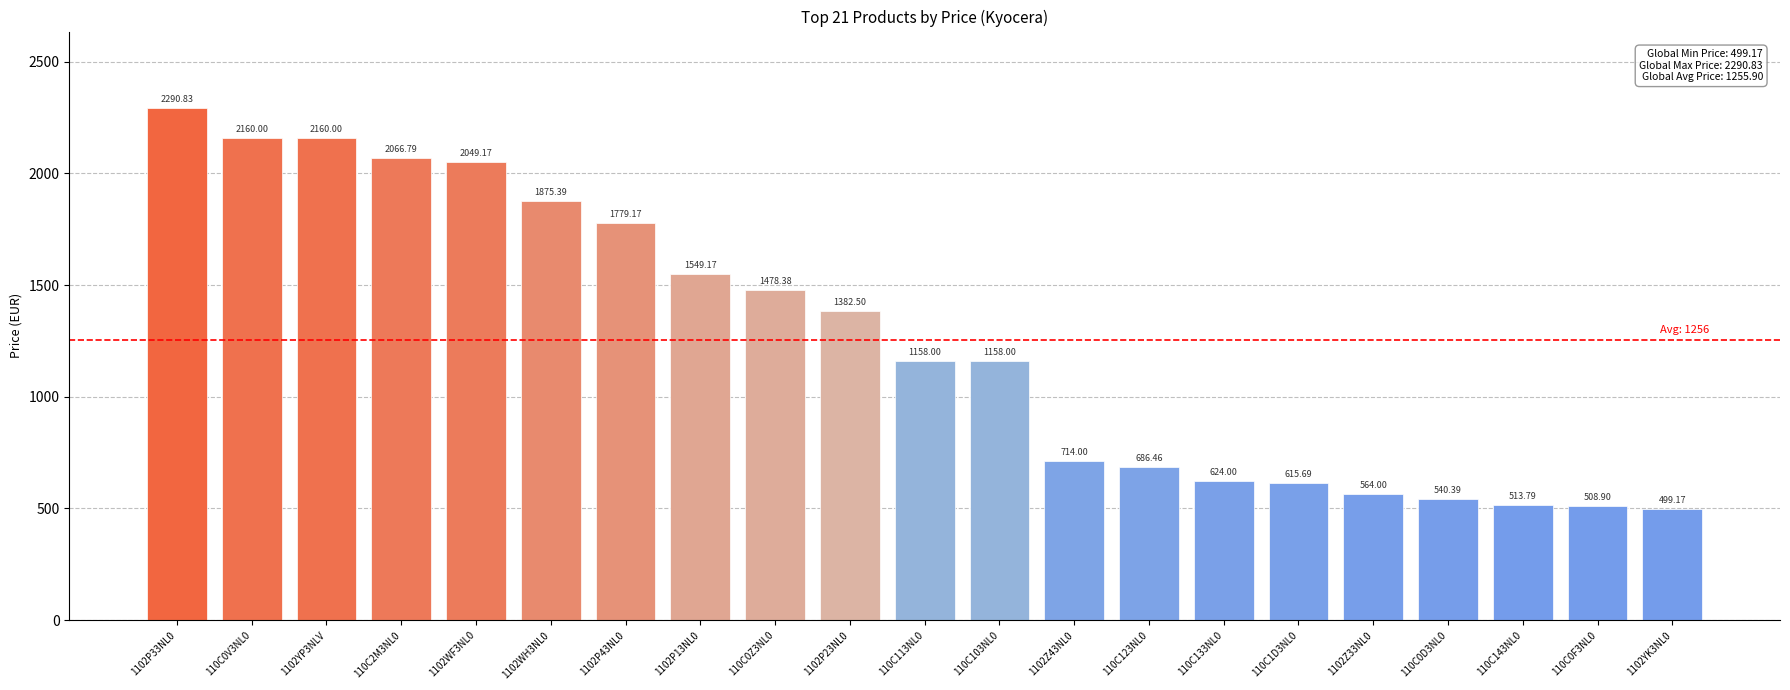

Reading right to left, transcribe all the data shown in this chart.

1102YK3NL0=499.2	110C0F3NL0=508.9	110C143NL0=513.8	110C0D3NL0=540.4	1102Z33NL0=564.0	110C1D3NL0=615.7	110C133NL0=624.0	110C123NL0=686.5	1102Z43NL0=714.0	110C103NL0=1158.0	110C113NL0=1158.0	1102P23NL0=1382.5	110C0Z3NL0=1478.4	1102P13NL0=1549.2	1102P43NL0=1779.2	1102WH3NL0=1875.4	1102WF3NL0=2049.2	110C2M3NL0=2066.8	1102YP3NLV=2160.0	110C0V3NL0=2160.0	1102P33NL0=2290.8